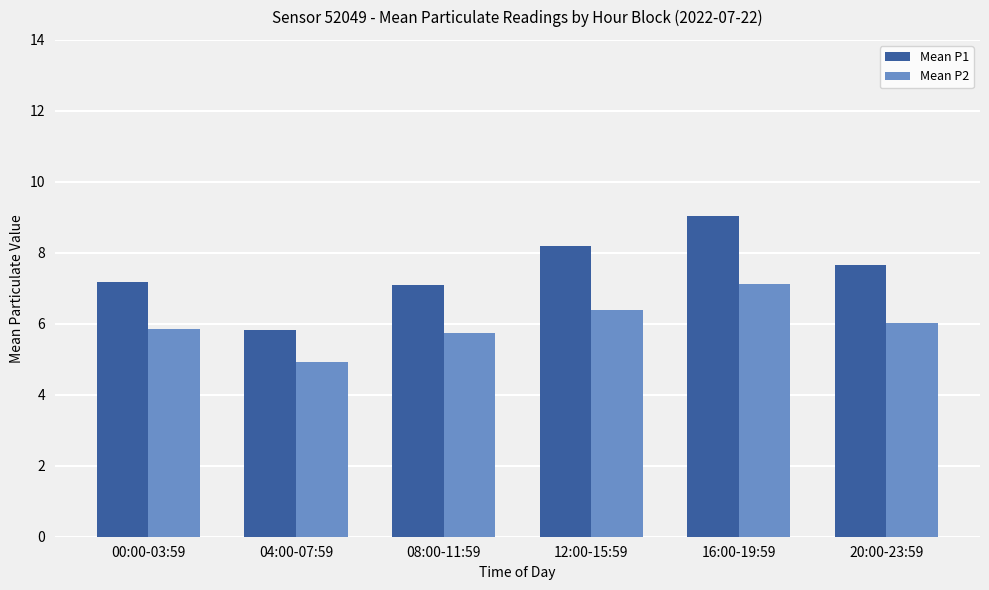

What value does the Mean P2 series have at 12:00-15:59?

6.4